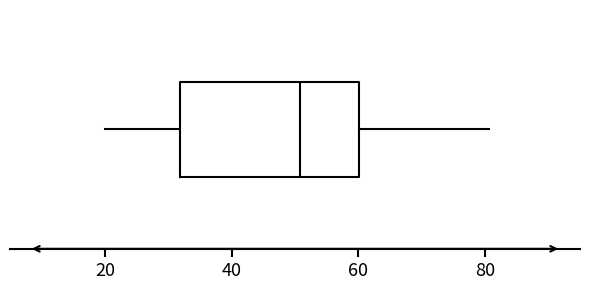

Transcribe this box plot: give where the median line is, the range the box spans, and where the two whiskers end, as read against the x-axis. The values are not printed on the chart, so give them approximately, as read against the axis.

median 50, box 32 to 60, whiskers 20 to 80